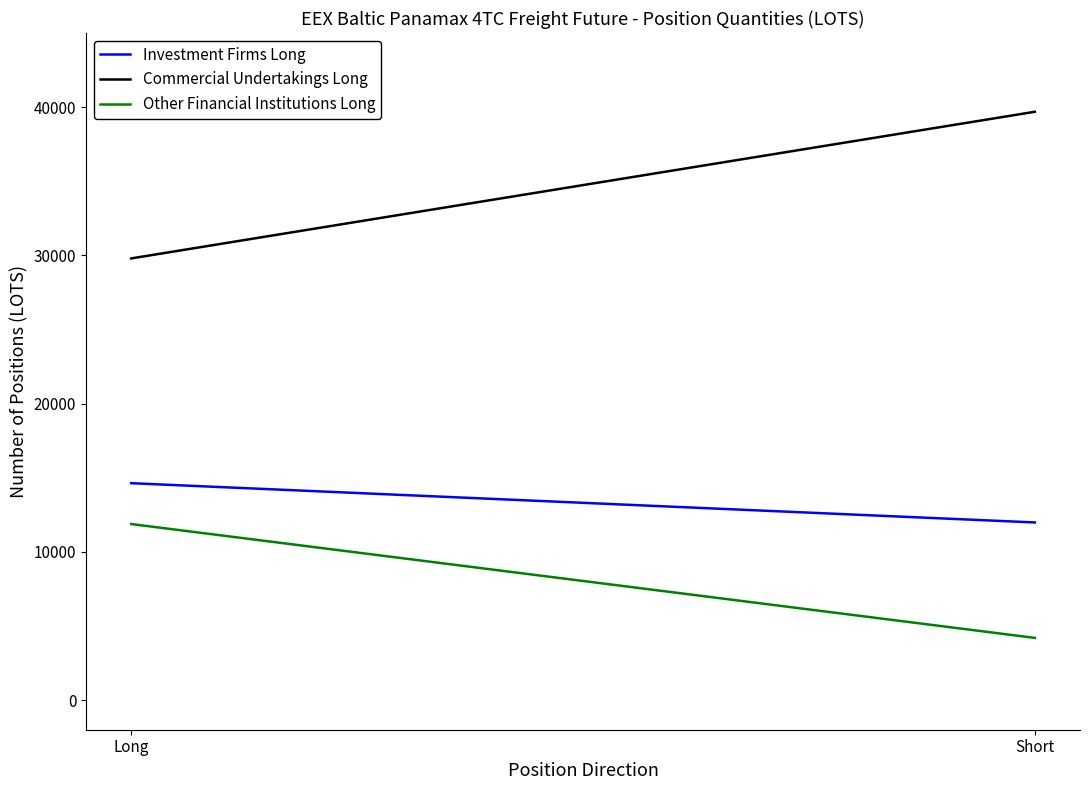

Reading left to right, list all the values displayed in this chart.

Investment Firms Long: 14631.4	11982.6
Commercial Undertakings Long: 29794.2	39687.3
Other Financial Institutions Long: 11875.3	4195.0